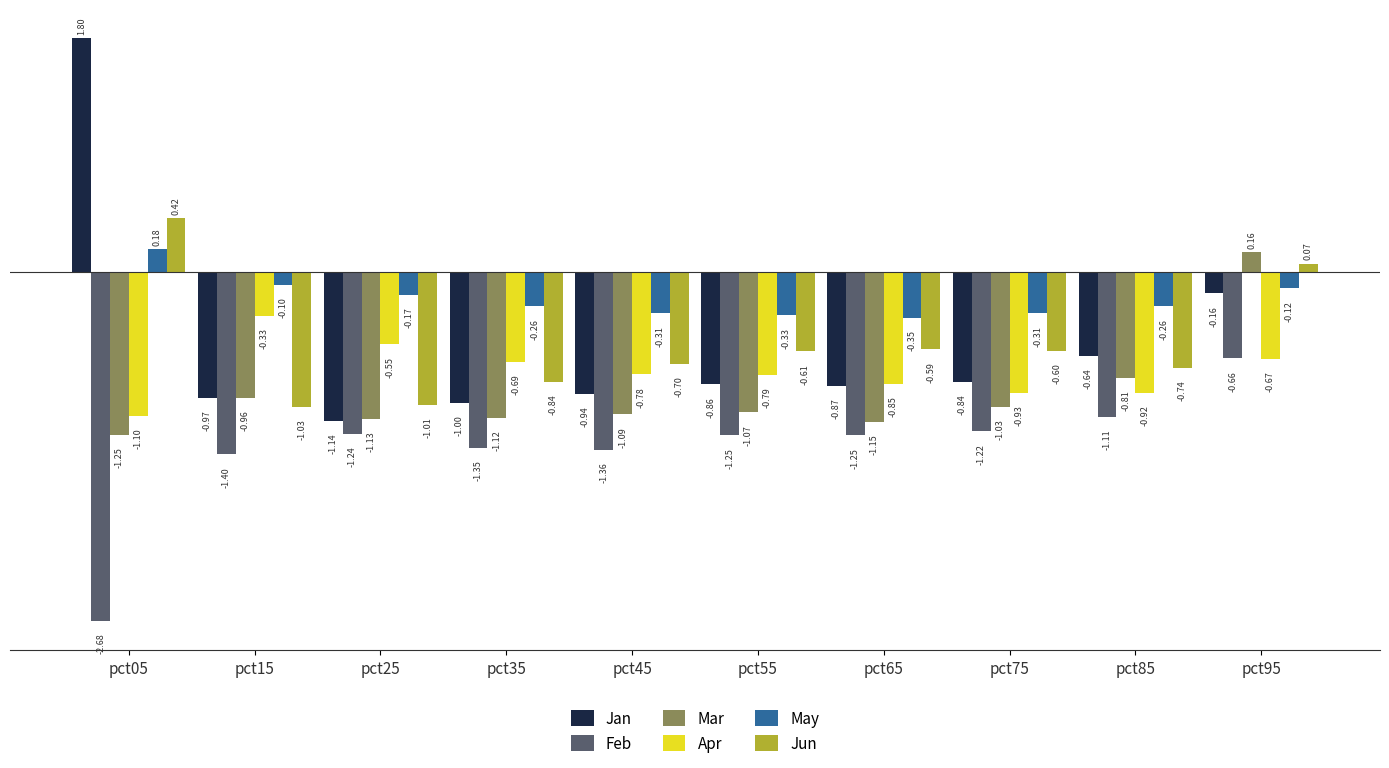

What is the value of the May bar at the 10th from the left?

-0.1